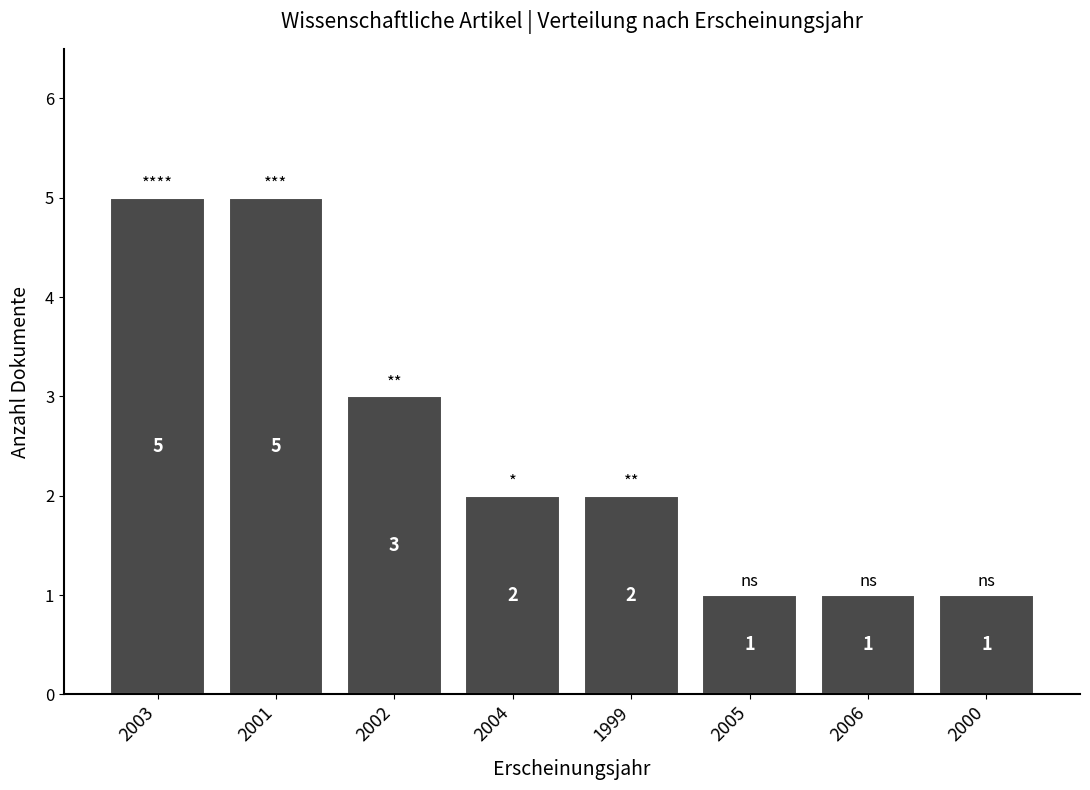

Approximately how many times larger is the value at 2003 compared to 2001?

1.0